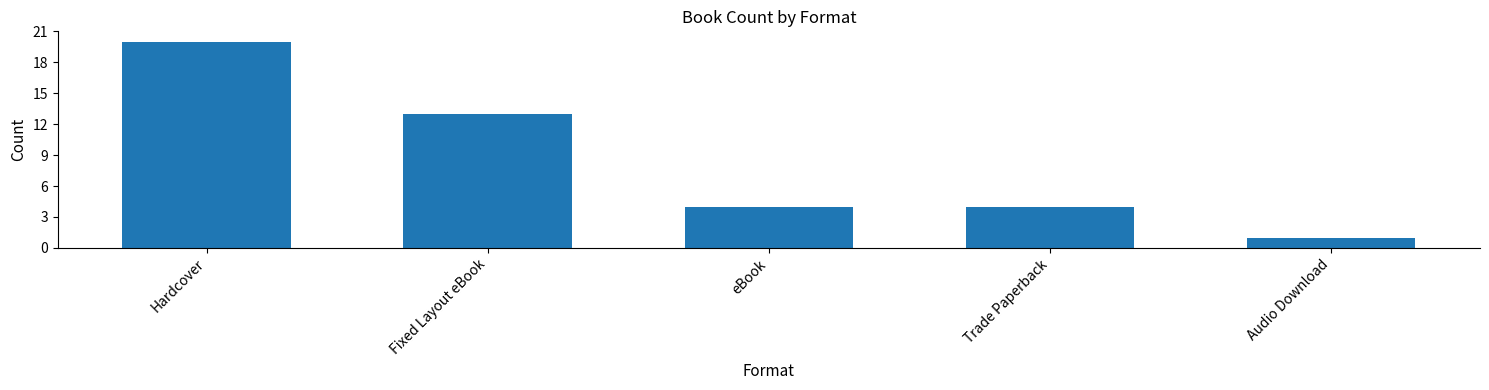

How many data points does each series have?

5